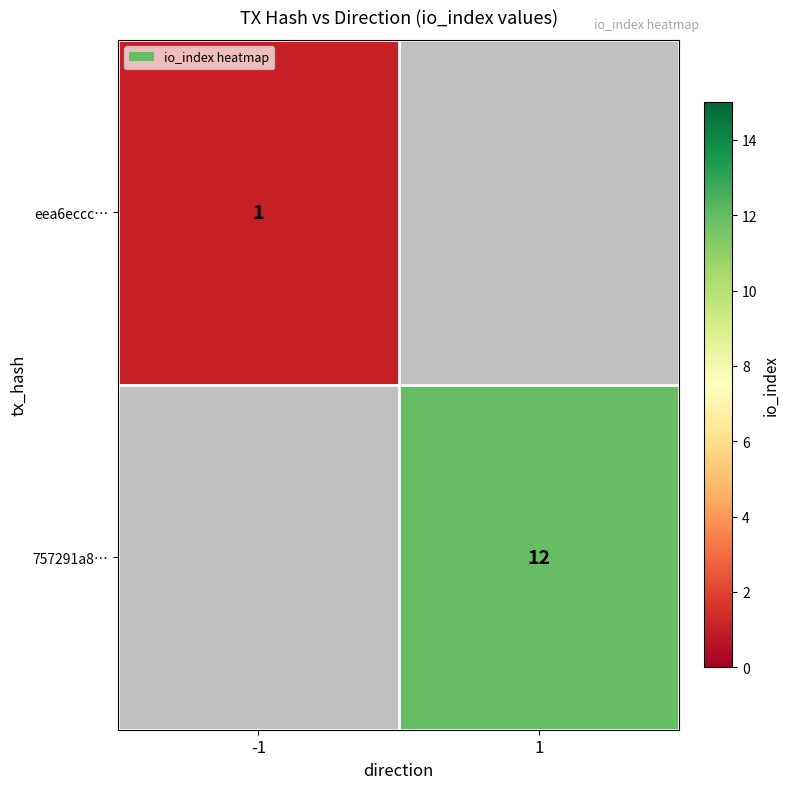

The eea6eccc… series shows 1 at -1. True or false?

True